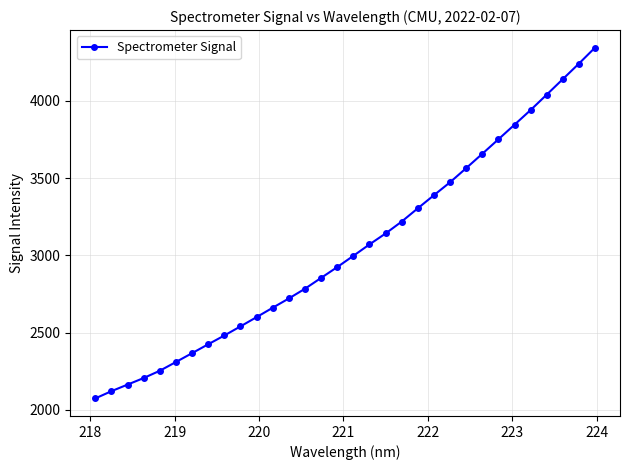

What is the value of the 29th point from the left?

4040.1